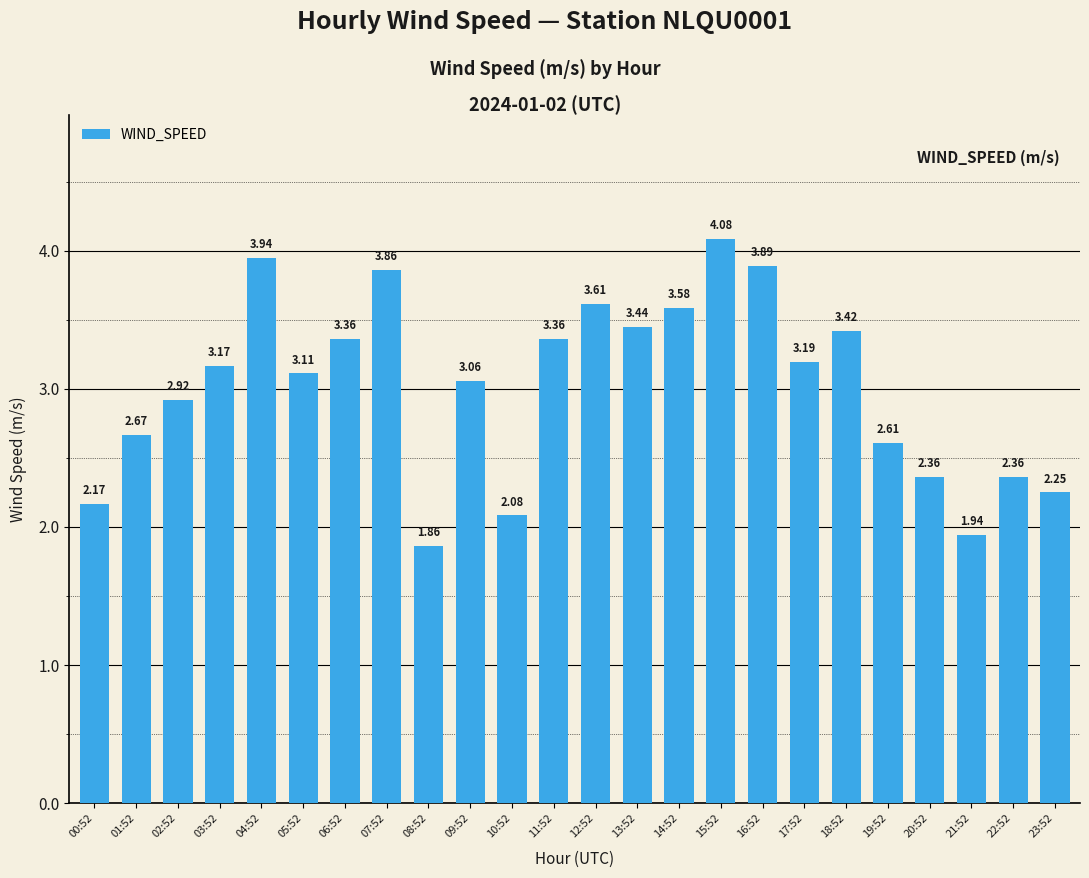

True or false: the data shows 6.5 at 07:52.

False